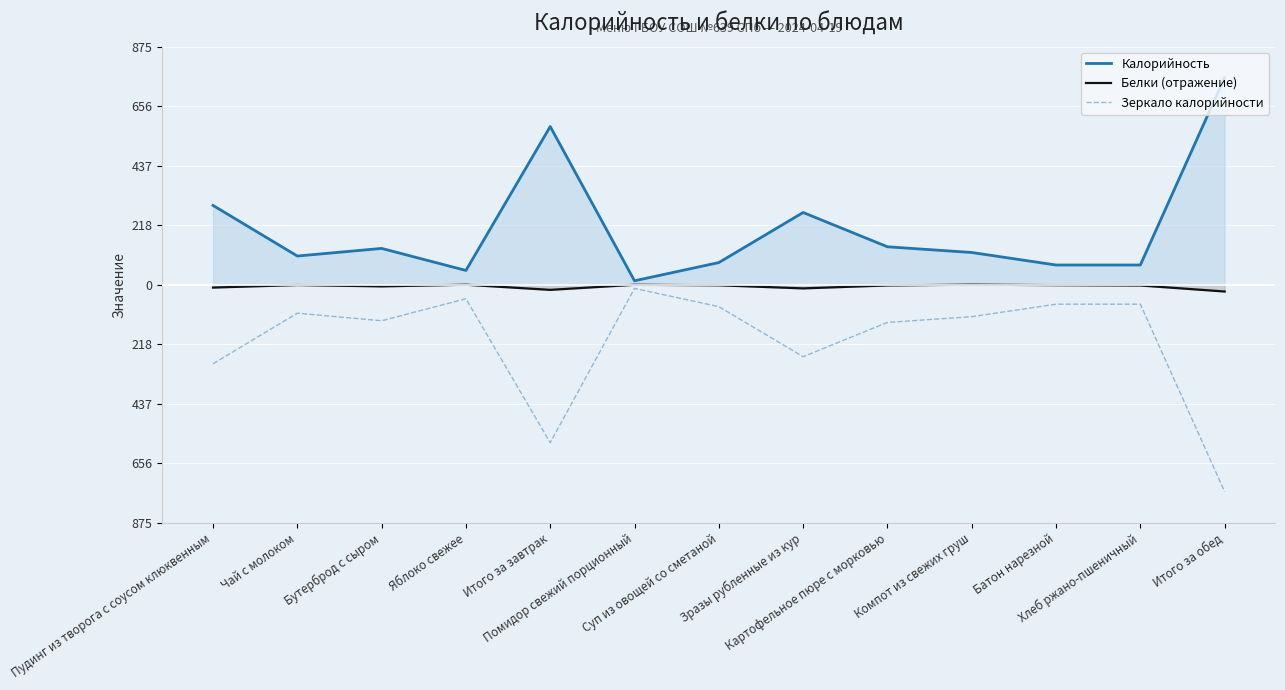

What are all the series names shown in the legend?

Калорийность, Белки (отражение), Зеркало калорийности